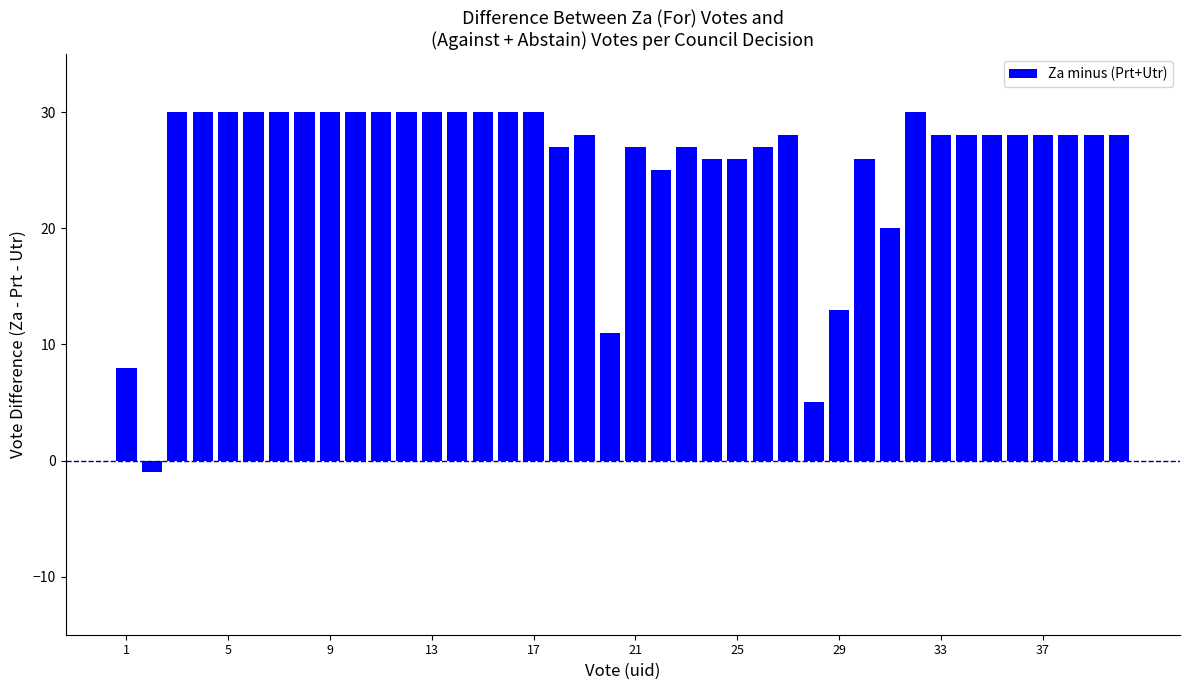

What is the greatest value displayed?

30